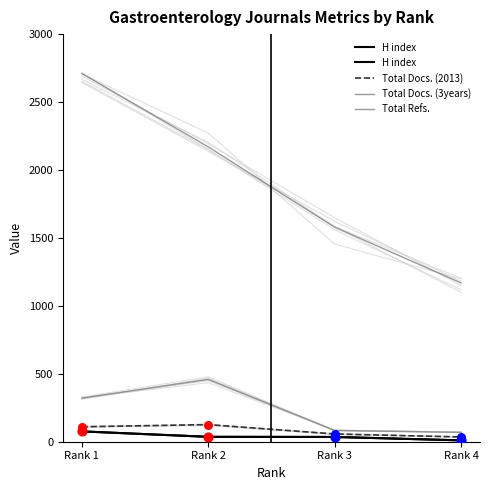

Which series has the largest total across all categories?

Total Refs.